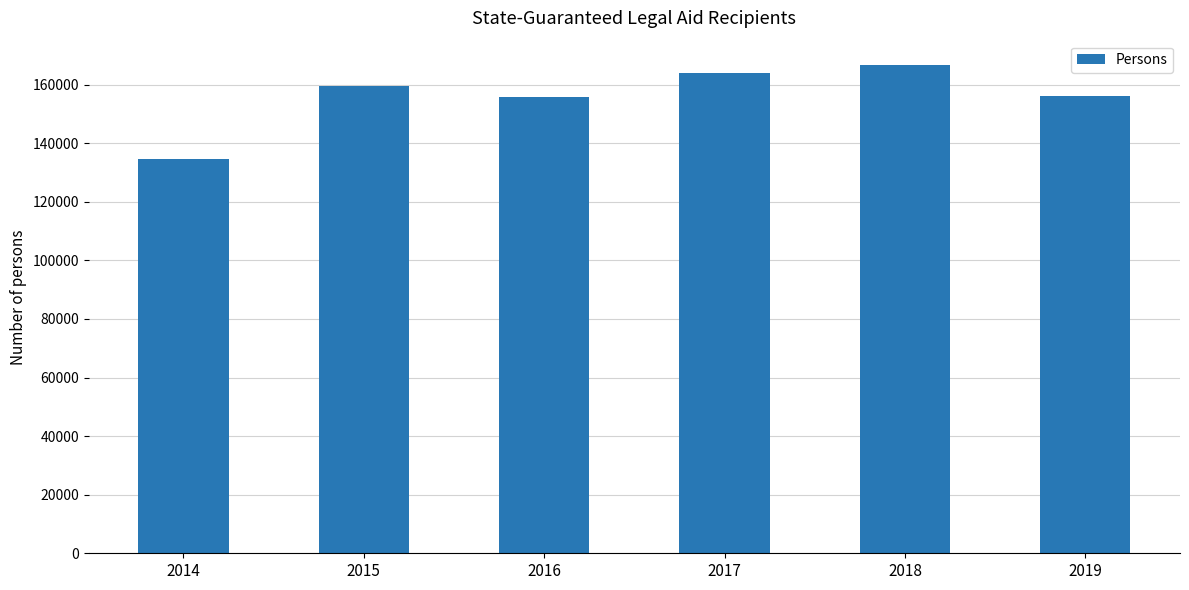

Does the chart contain stacked bars?

No